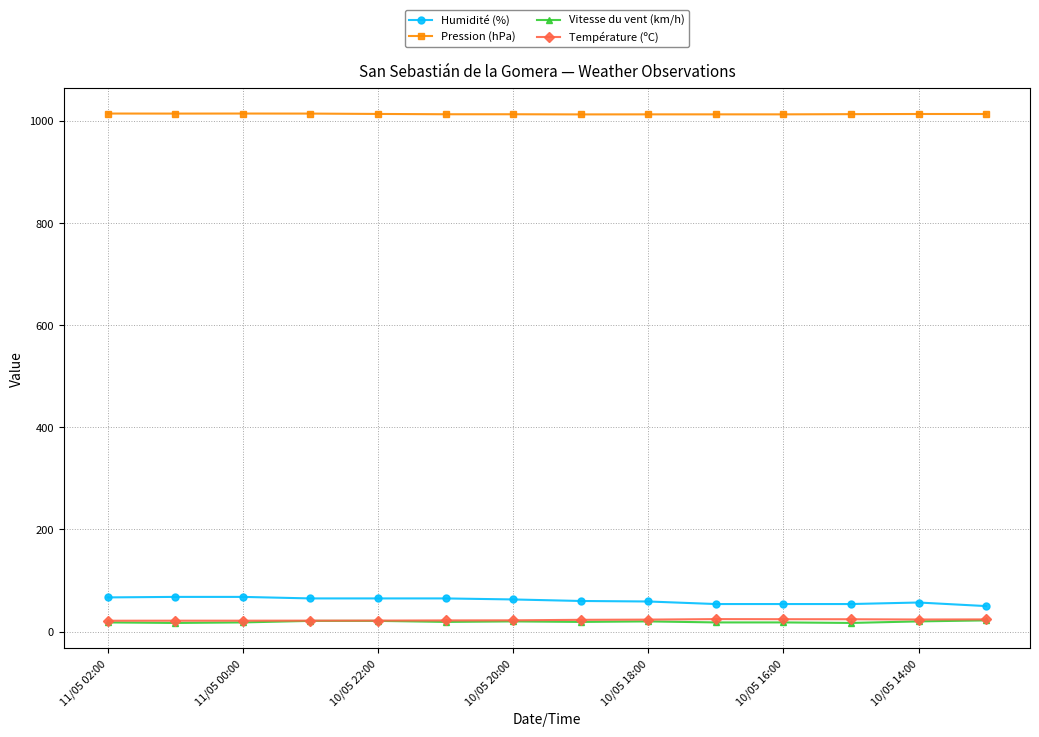

What is the value of the Pression (hPa) point at the 2nd from the left?

1014.6